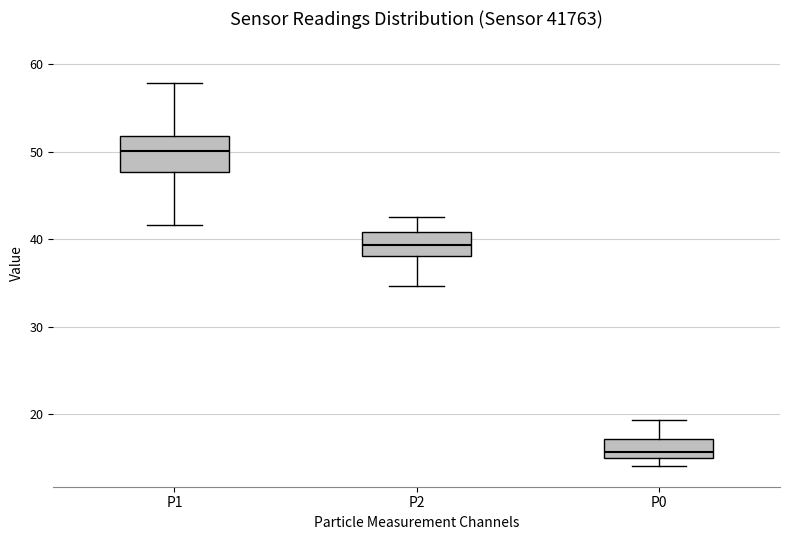

Which box's median line is the lowest?

P0